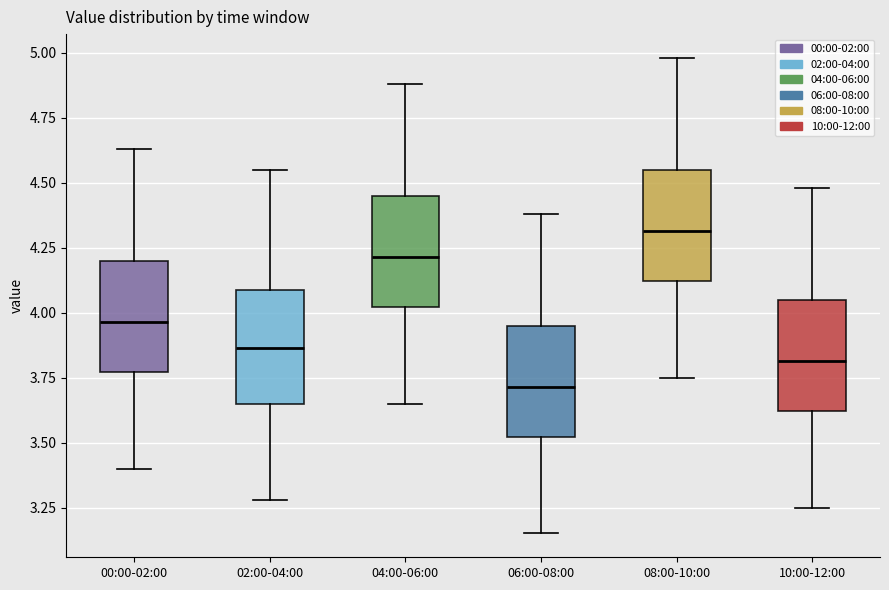

Where does the upper whisker of the box for 06:00-08:00 end on the y-axis? The values are not printed on the chart, so give them approximately, as read against the axis.

4.40